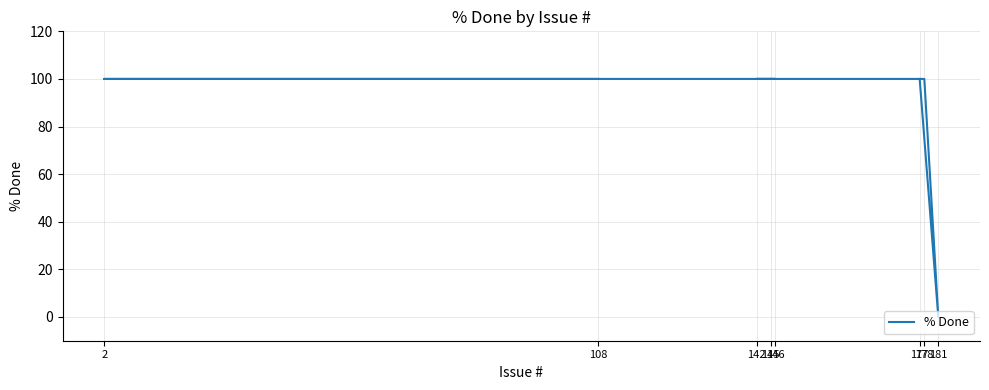

What is the change in value from 142 to 181?

-100